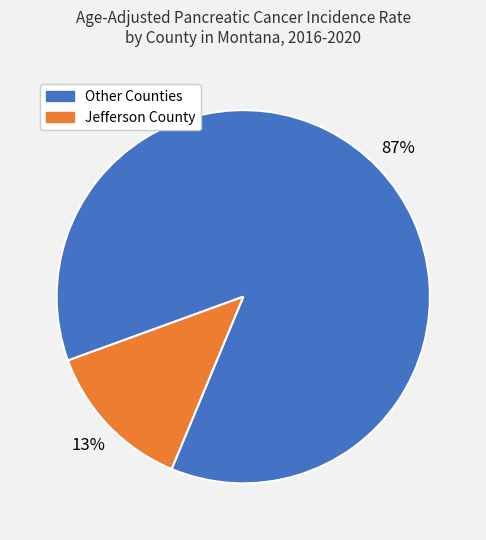

Combined, do Jefferson County and Other Counties account for over 50%?

Yes